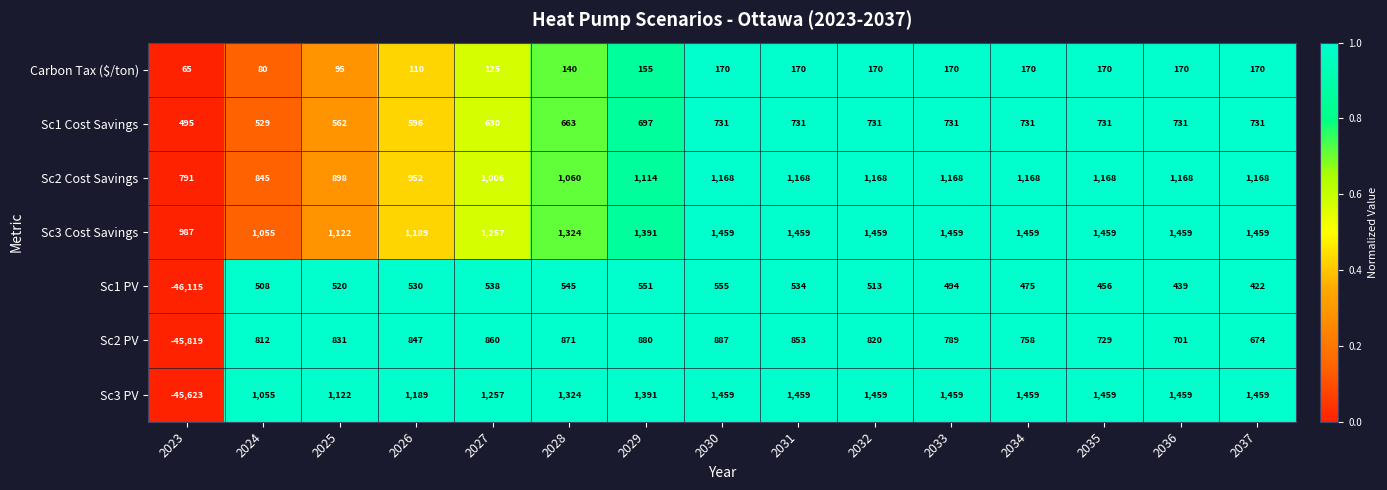

Read the Sc1 Cost Savings value at 2028, to the nearest 10.

660